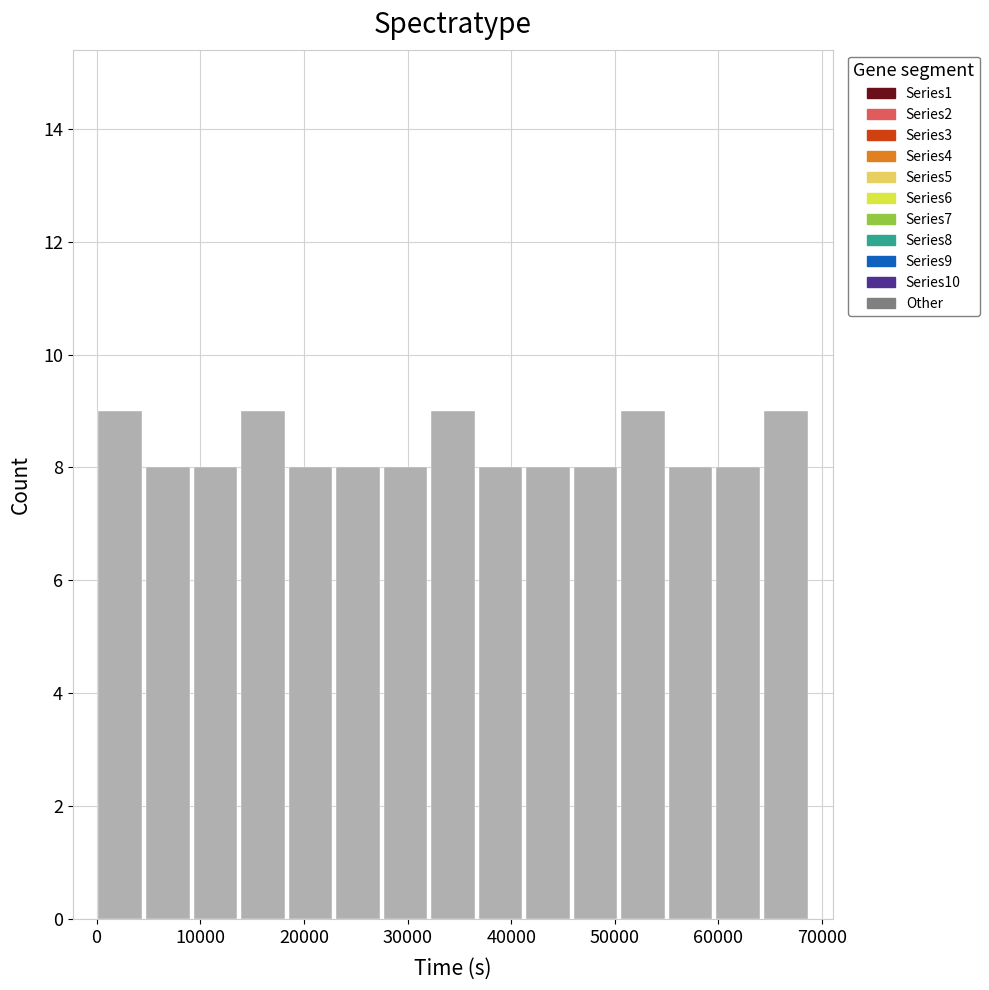

Reading left to right, transcribe this chart: for each bar, give the range it covers on the x-axis and its height. Neither the bar edges nor the heights are printed on the chart, so give them approximately, as read against the axes.

0 to 5000: 9
5000 to 9000: 8
9000 to 14000: 8
14000 to 18000: 9
18000 to 23000: 8
23000 to 28000: 8
28000 to 32000: 8
32000 to 37000: 9
37000 to 41000: 8
41000 to 46000: 8
46000 to 50000: 8
50000 to 55000: 9
55000 to 60000: 8
60000 to 64000: 8
64000 to 69000: 9